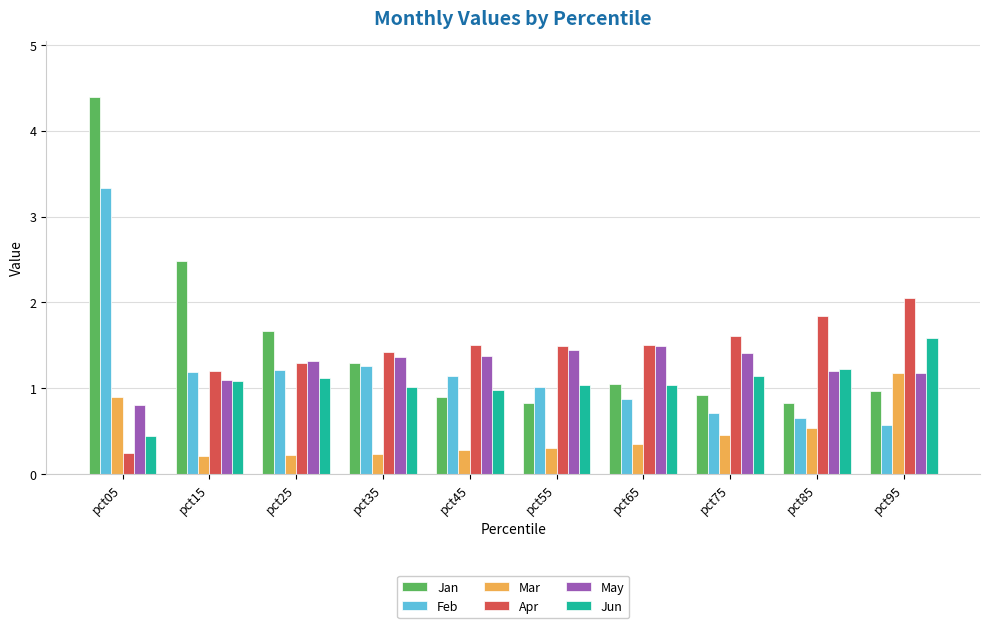

What is the spread (max minus min) of values at pct35?

1.2